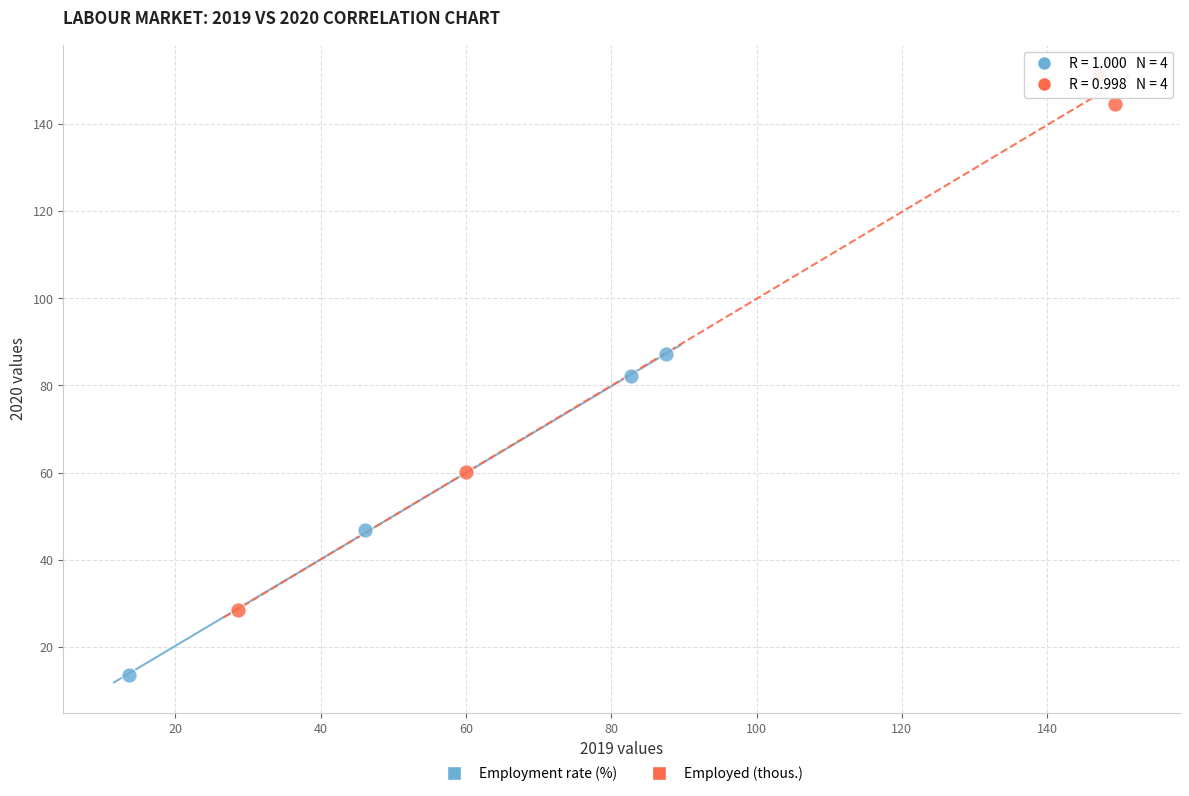

Which series contains the highest Y value?

Employed (thous.)